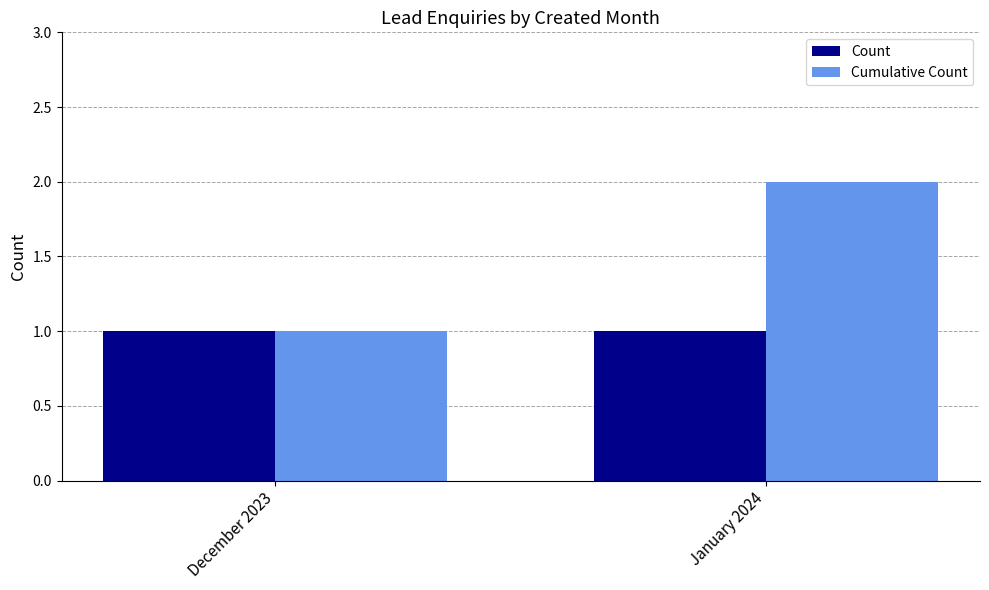

Is it true that Cumulative Count equals 2 at January 2024?

True